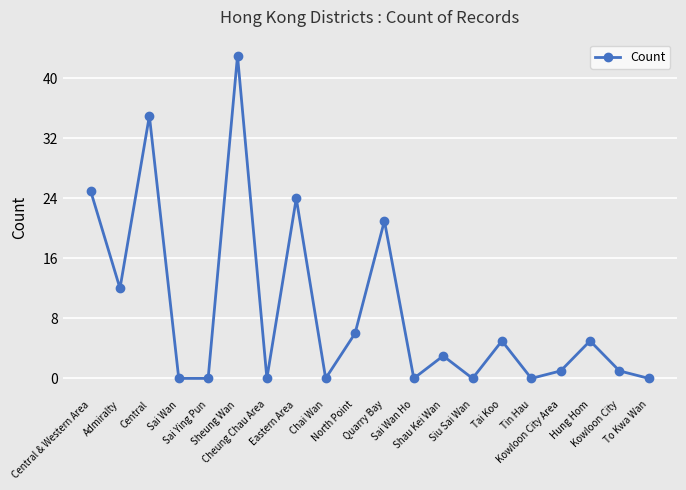

What is the difference between the maximum and second lowest values?

43